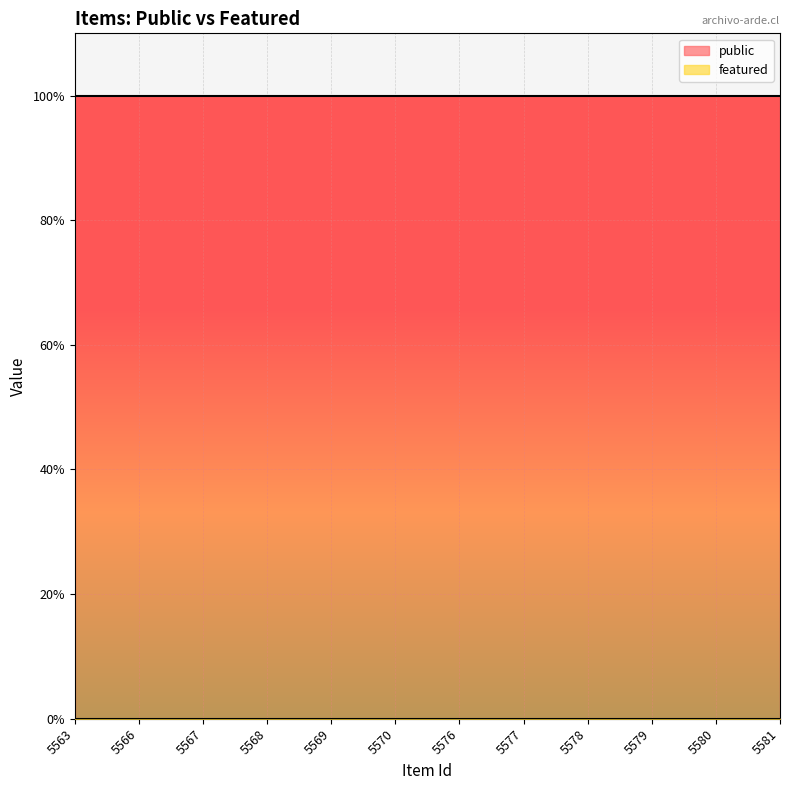

What is the difference between the highest and lowest values at 5580?

1